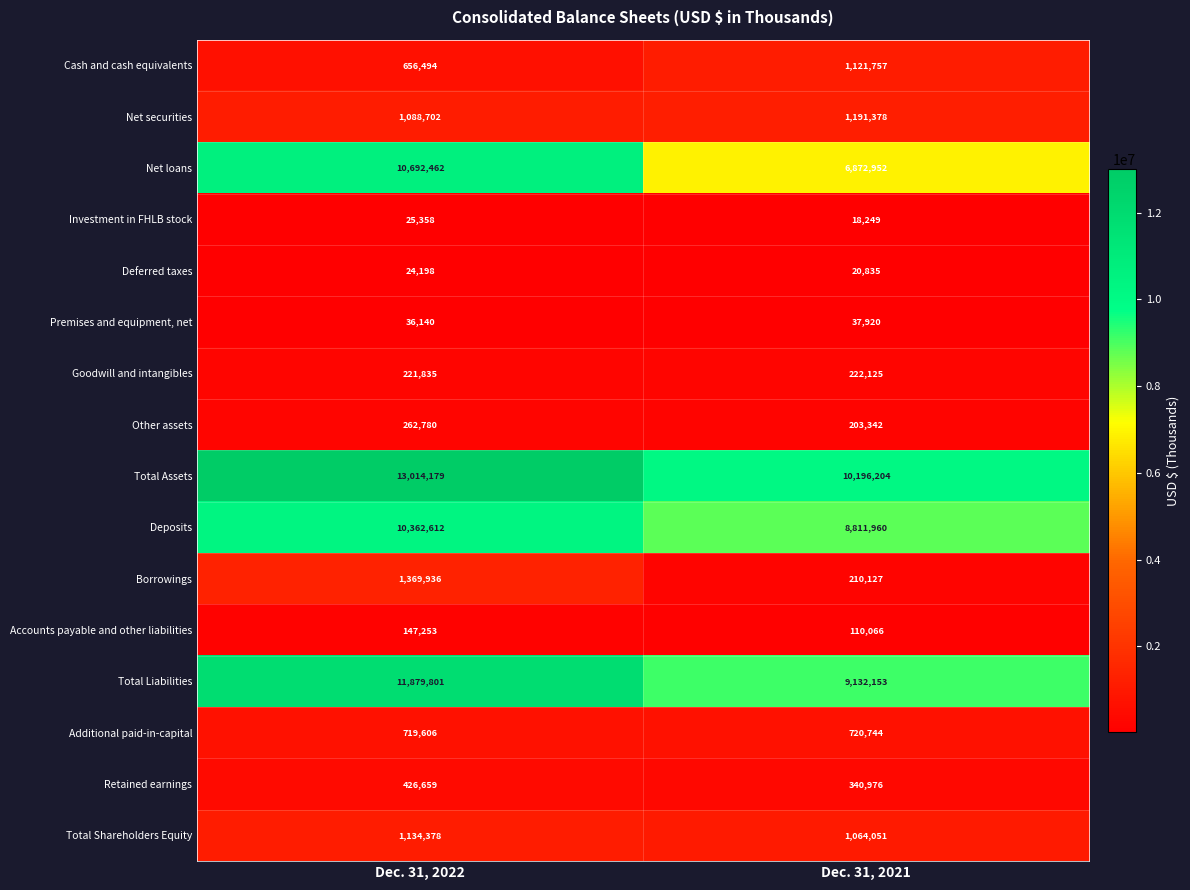

What is the average value of the Cash and cash equivalents series?

889126